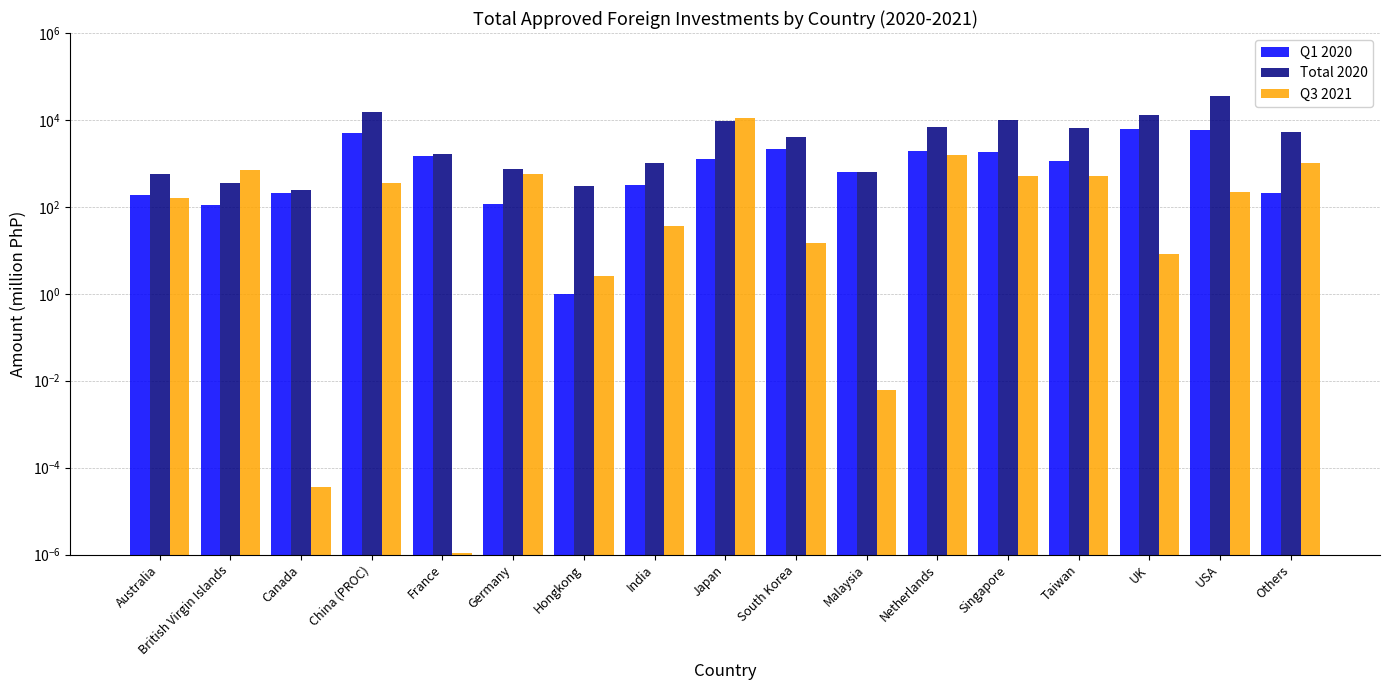

At how many categories does at least one series exceed 30269?

1